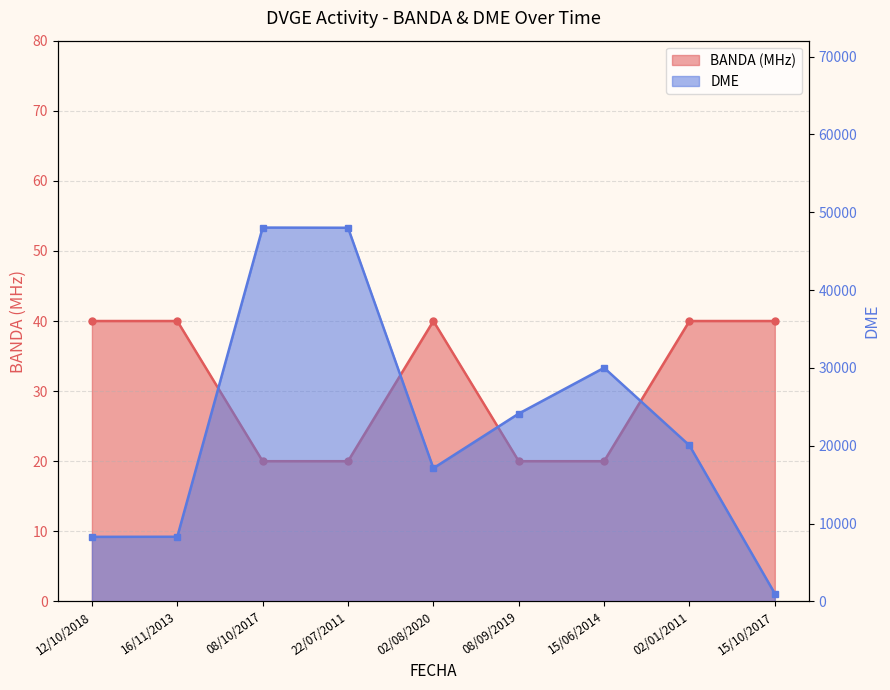

Rank the series at 15/06/2014 from highest to lowest value.

DME, BANDA